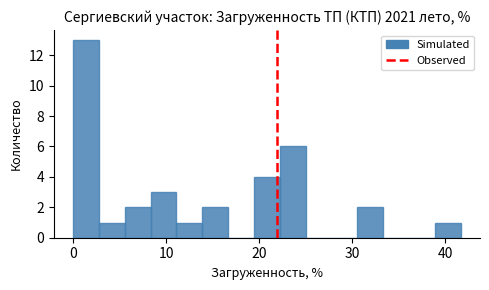

Around what value on the x-axis is the tallest bar? Give the approximate position of its centre, as read against the axis.

1